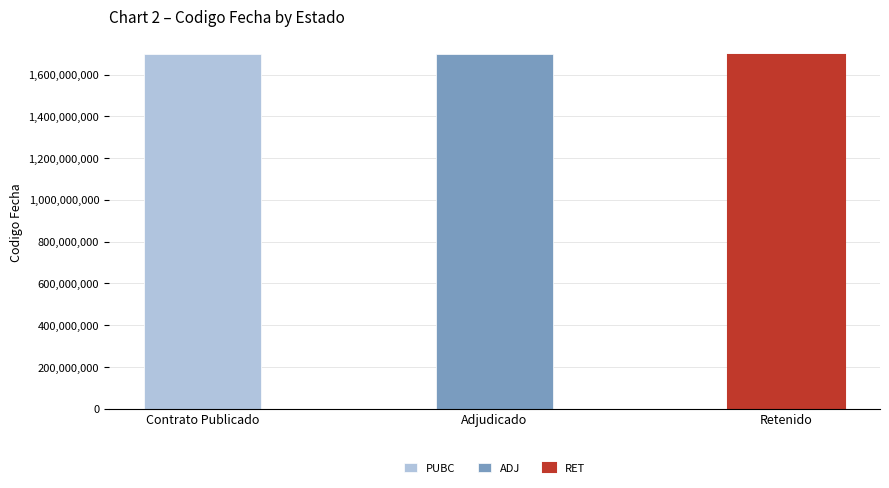

What is the change in value from ADJ to RET?

-1293685